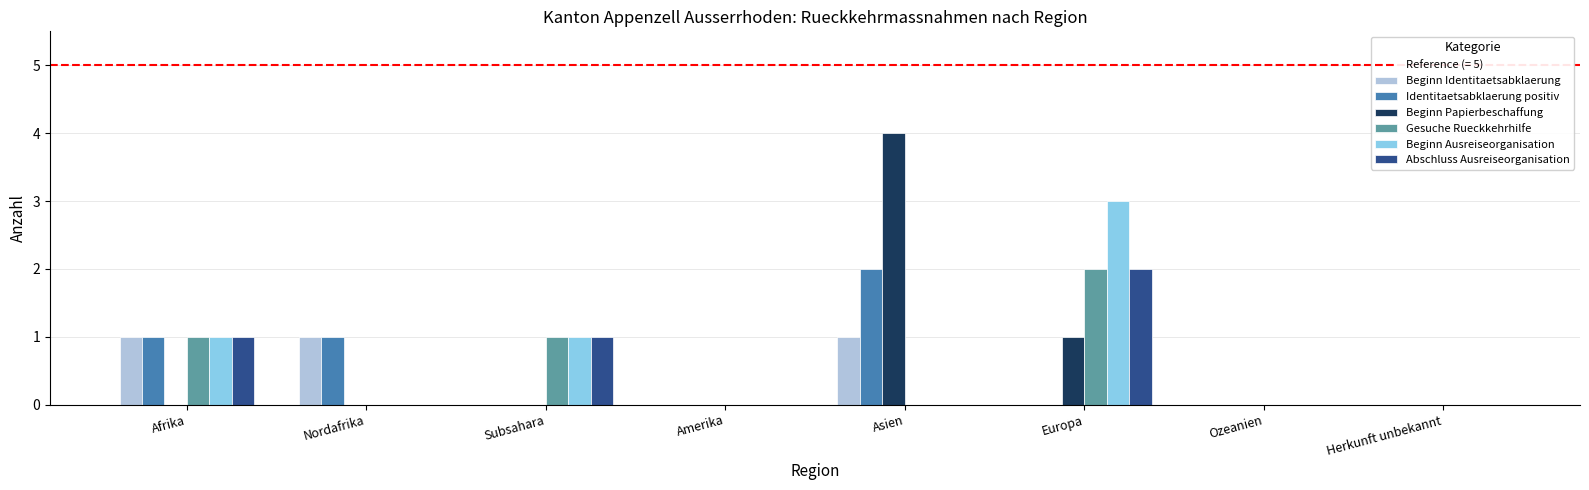

At which category is the sum across all series the highest?

Europa